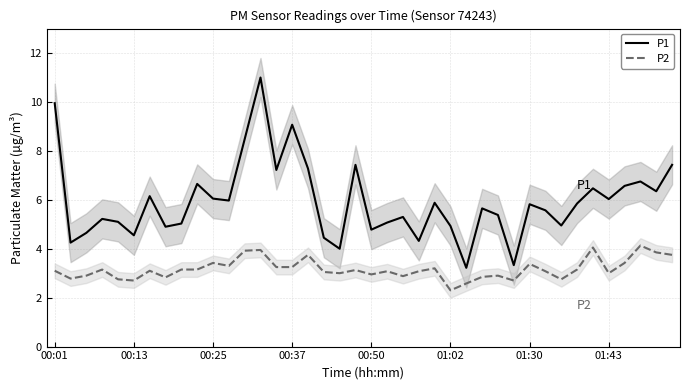

What is the value of the P2 point at the 16th from the left?

3.2